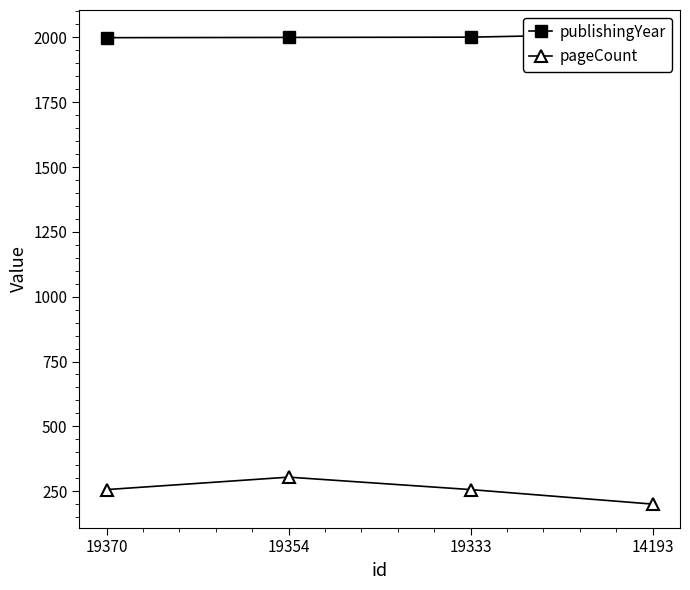

Does the chart have visible grid lines?

No